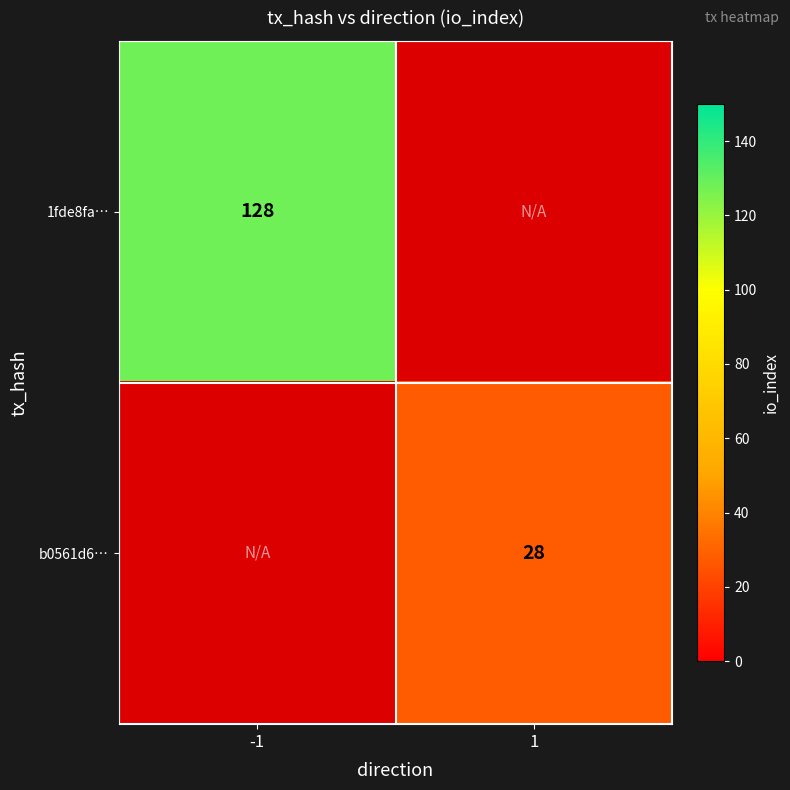

The 1fde8fa… series shows 86 at -1. True or false?

False